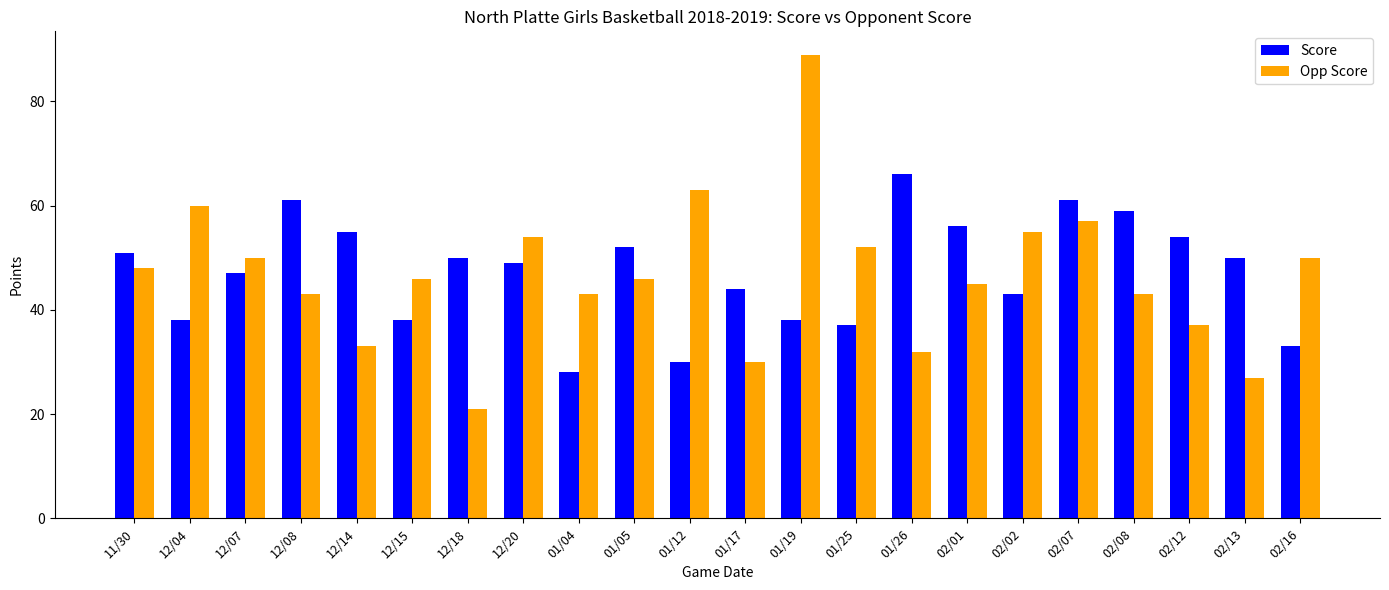

At 12/18, list the series in order from smallest to largest.

Opp Score, Score